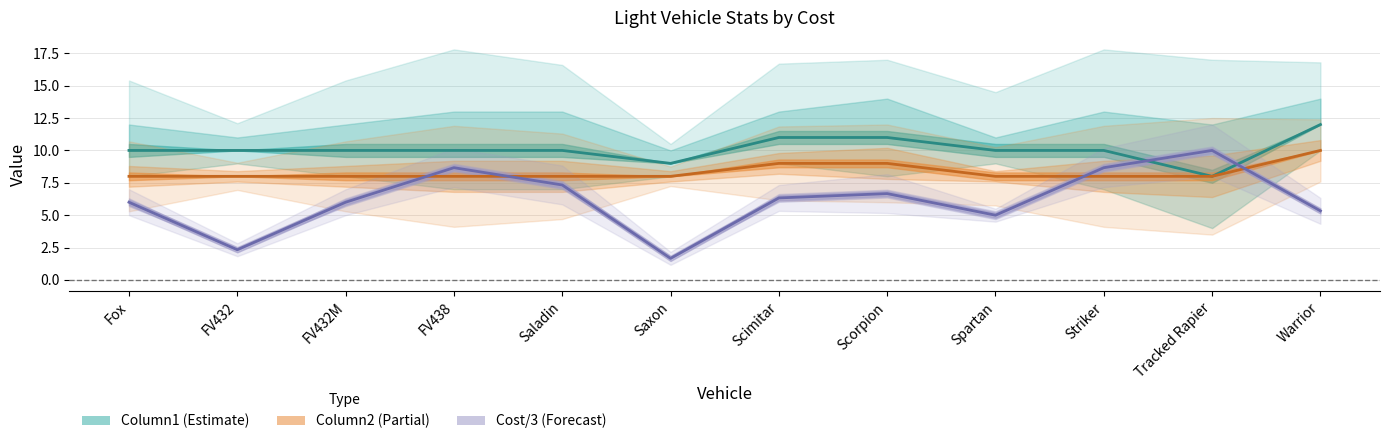

Which category has the lowest value in the Column1 series?

Tracked Rapier